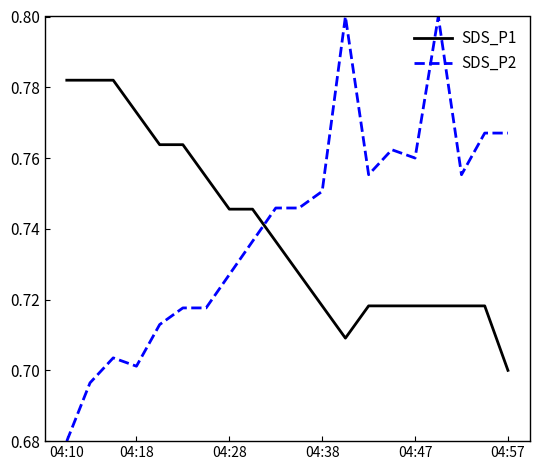

Which series has the widest spread of values?

SDS_P2